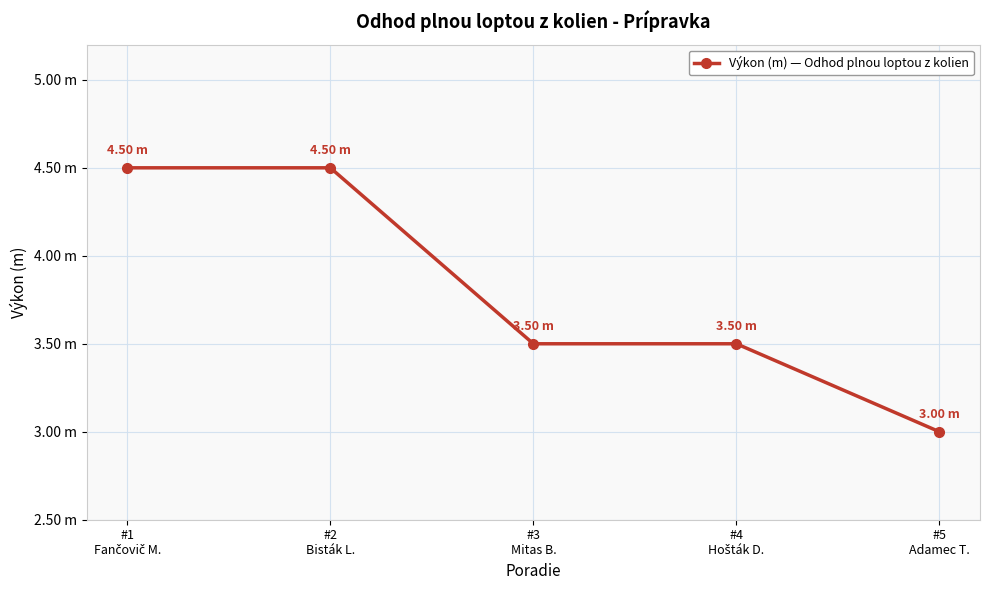

Is this an area chart (filled region under the line)?

No